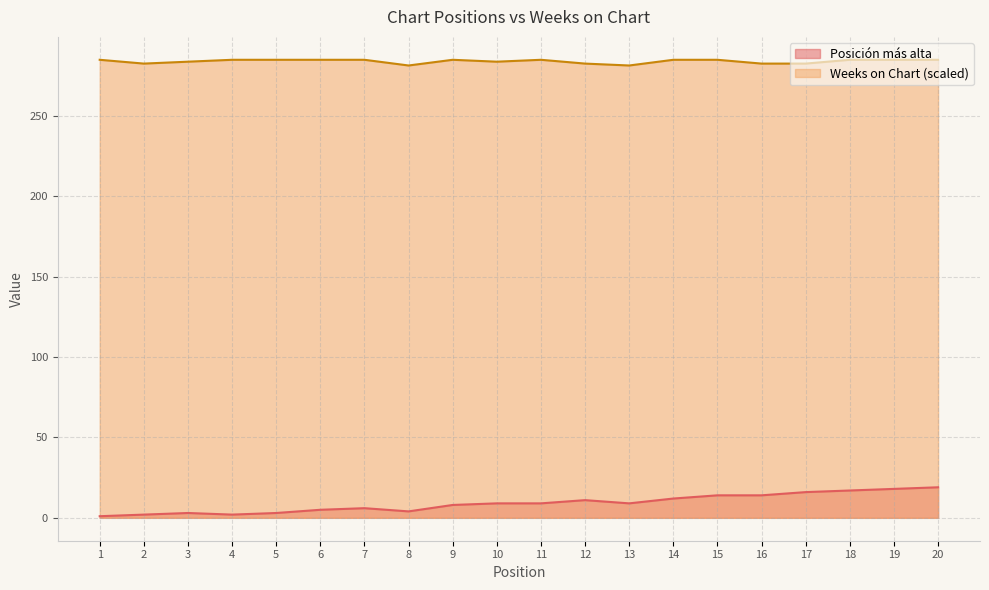

True or false: Weeks on Chart and Posición más alta intersect in this chart.

False